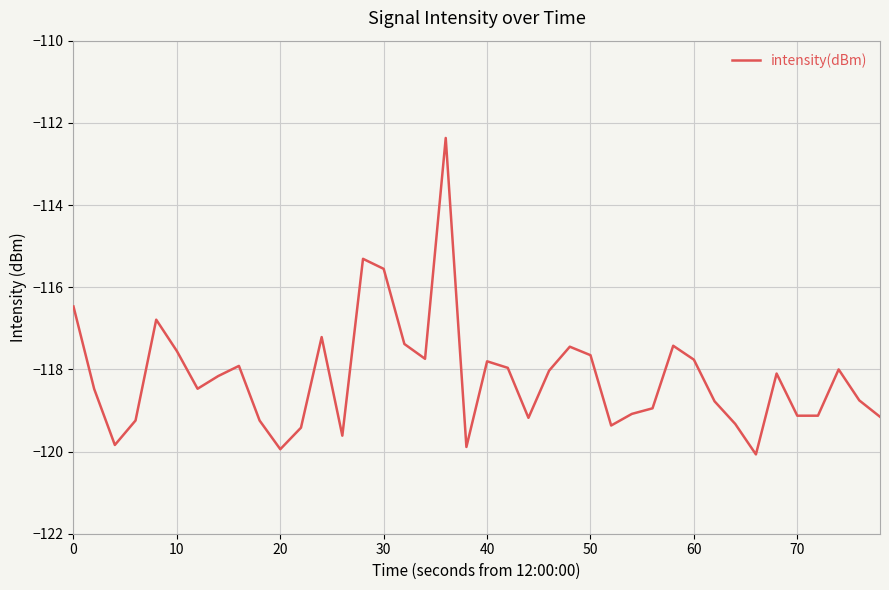

What is the maximum value shown in the chart?

-112.4